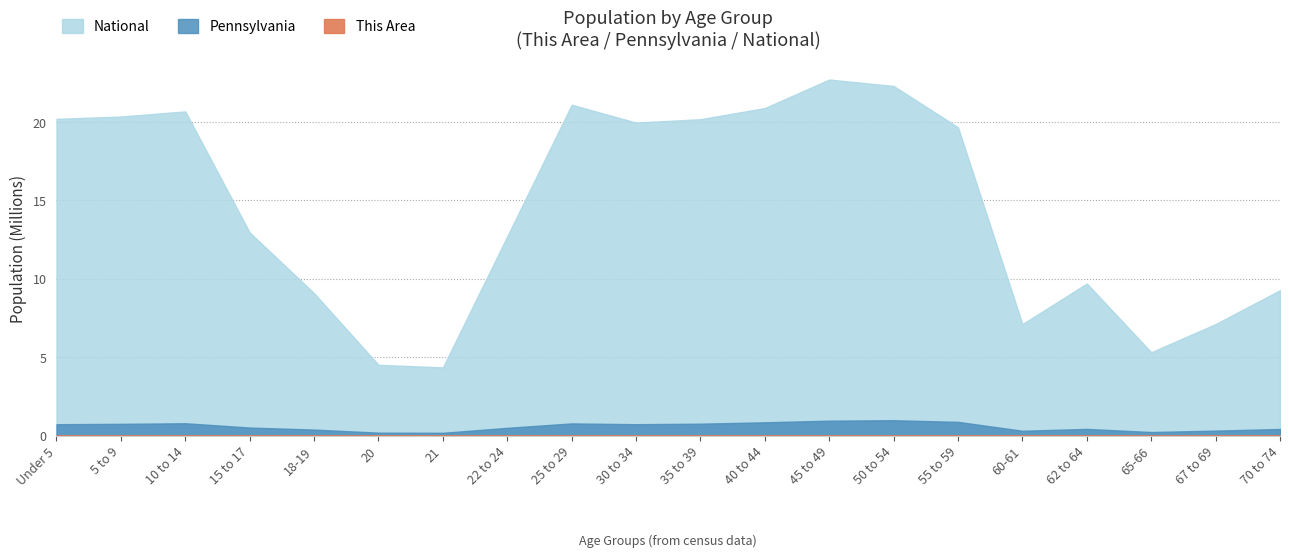

What is the highest value of the Pennsylvania series?

984641